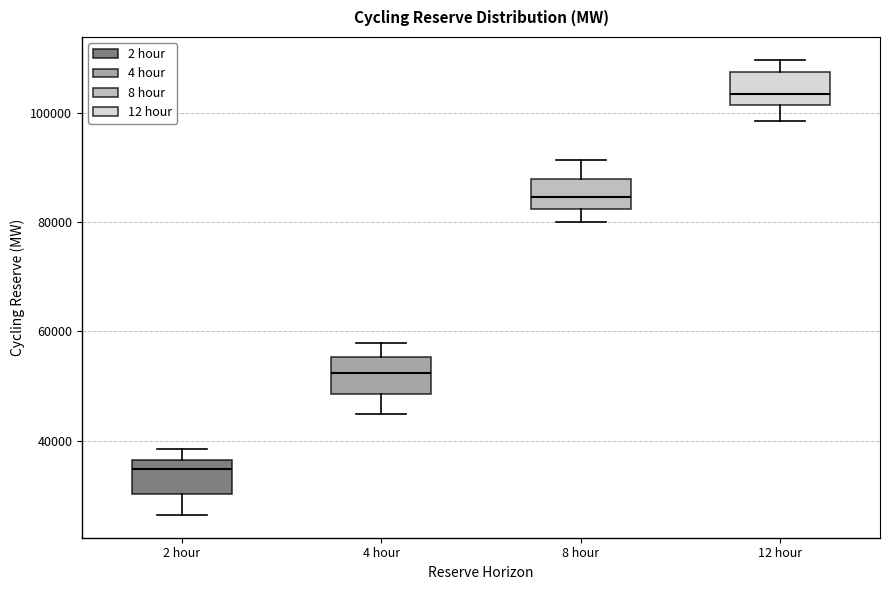

Which box's median line is the highest?

12 hour